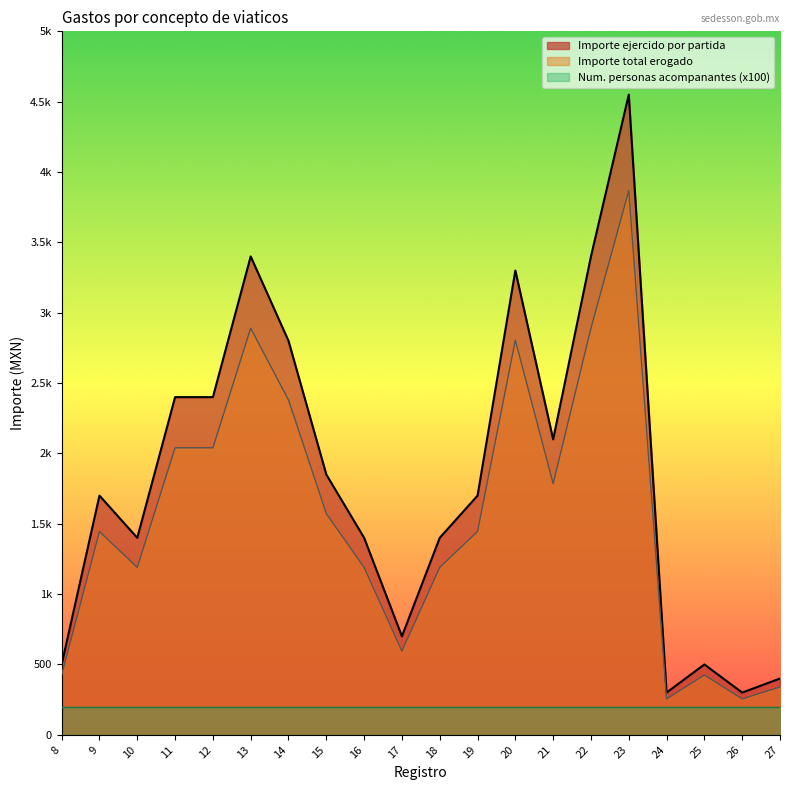

What is the difference between the maximum and minimum values in the Importe ejercido por partida series?

4250.0